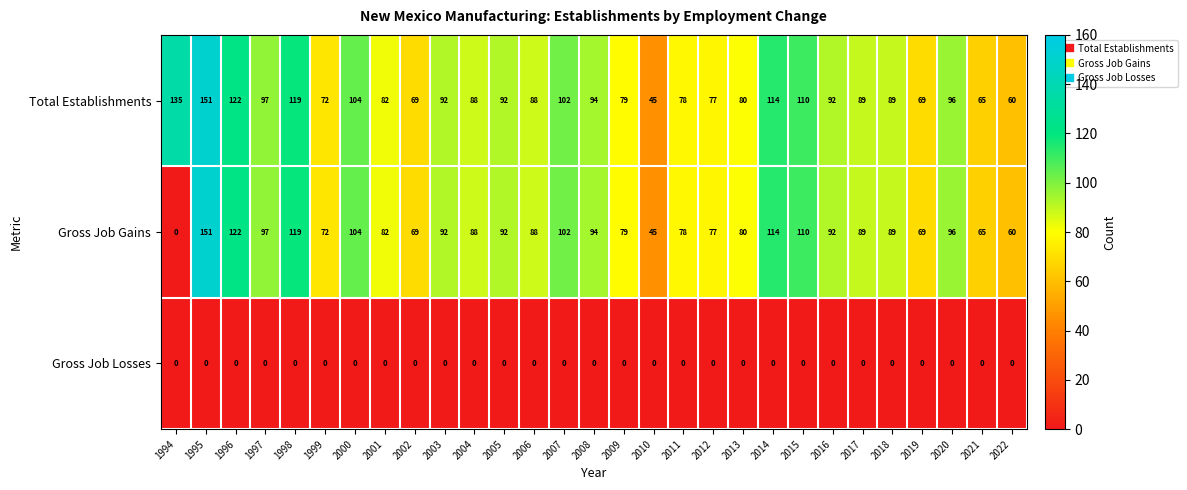

Which series has the widest spread of values?

Gross Job Gains